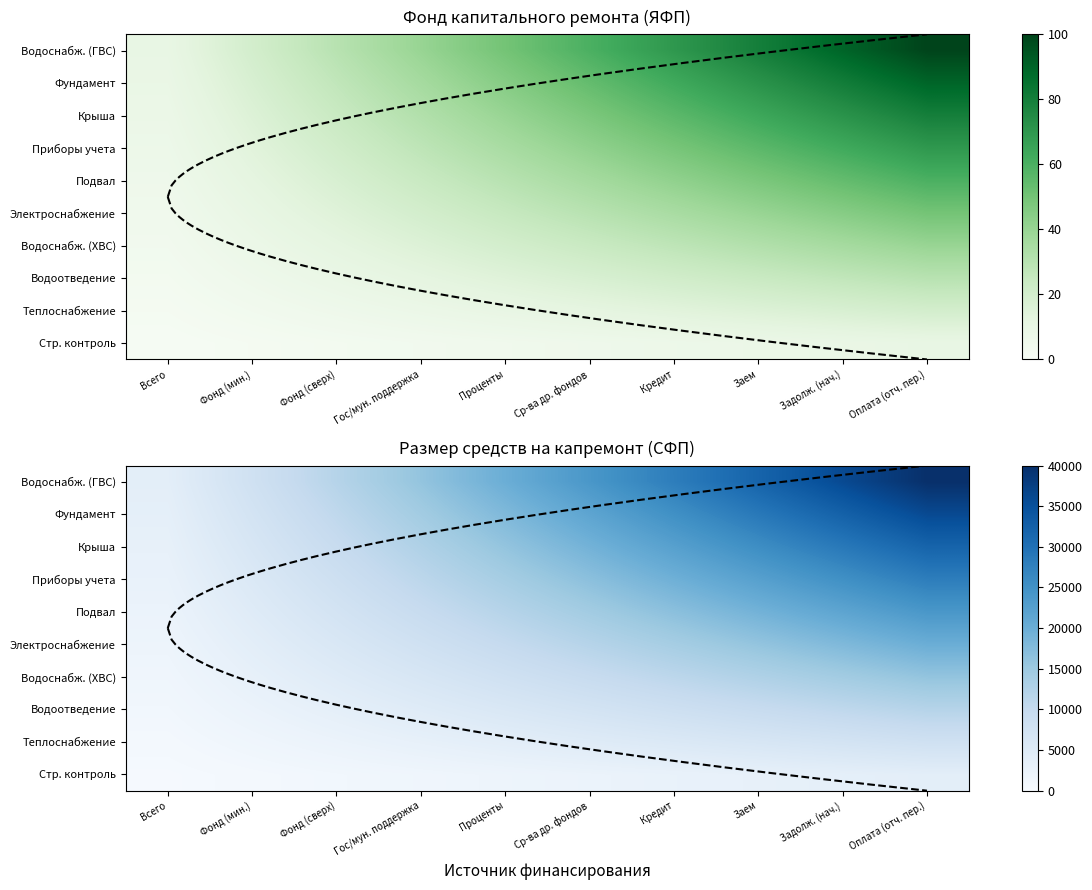

The Водоснабж. (ХВС) series shows 787 at Фонд (мин.). True or false?

False